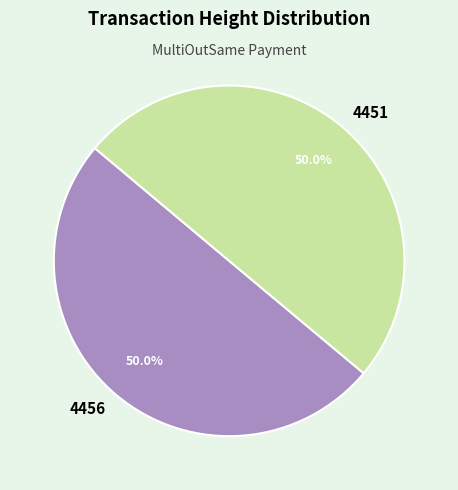

How much of the chart is everything except 4451?

50.0%